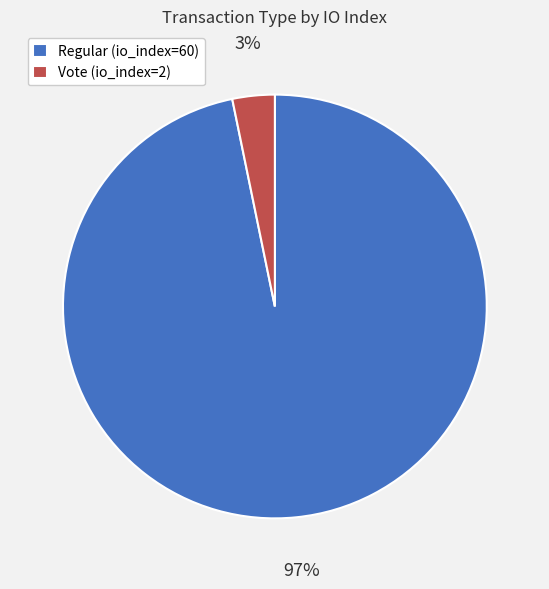

Which slice is the largest?

Regular (io_index=60)